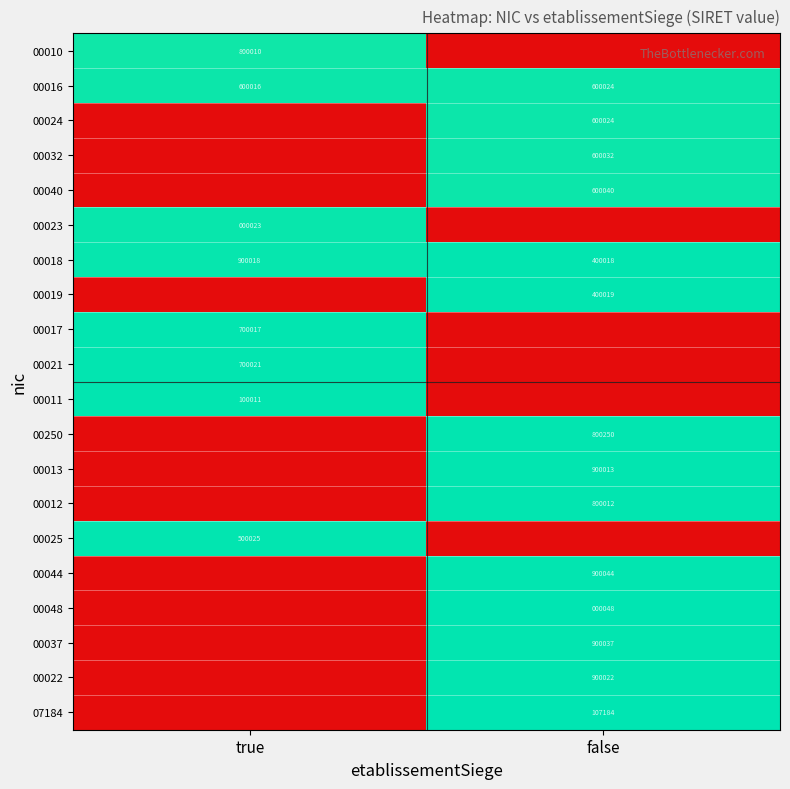

The 00048 series shows 48 at false. True or false?

True